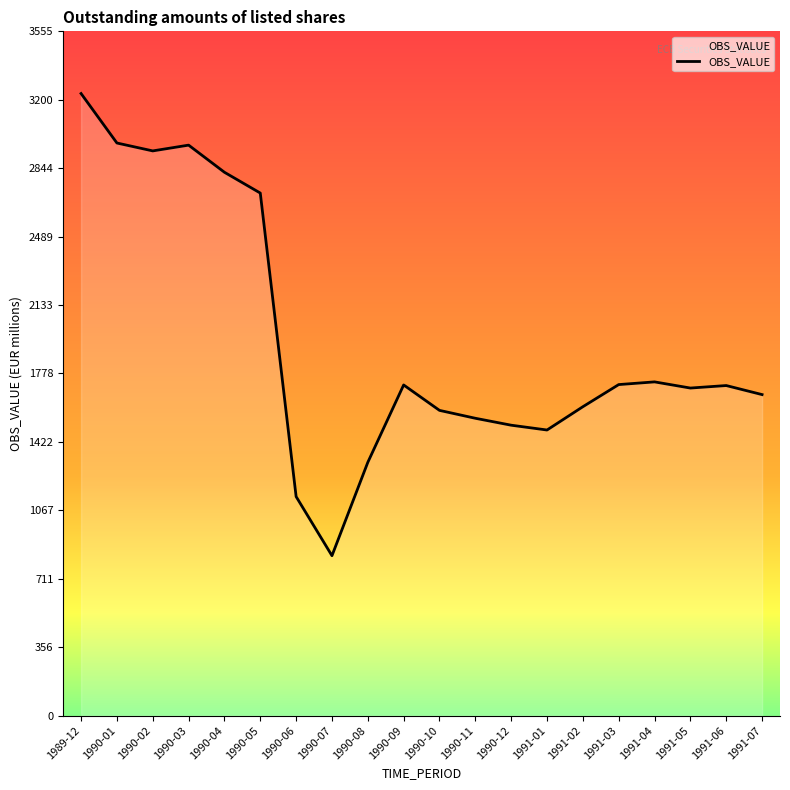

How many categories are shown in the chart?

20